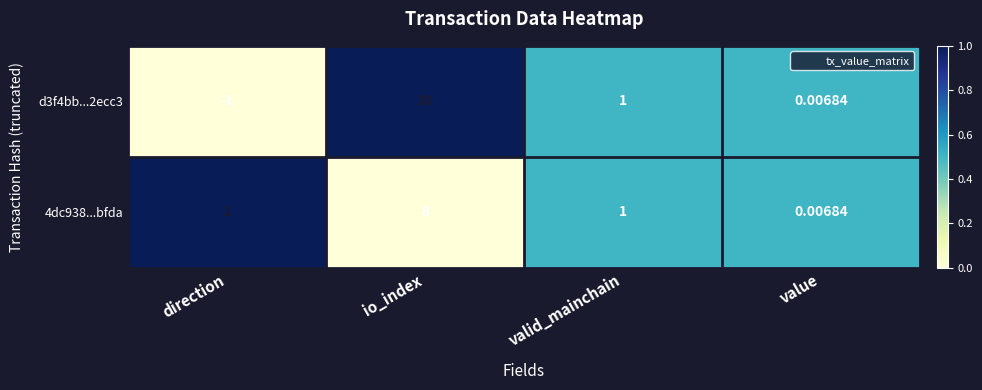

List the labels in order of d3f4bb...2ecc3 value, largest first.

io_index, valid_mainchain, value, direction